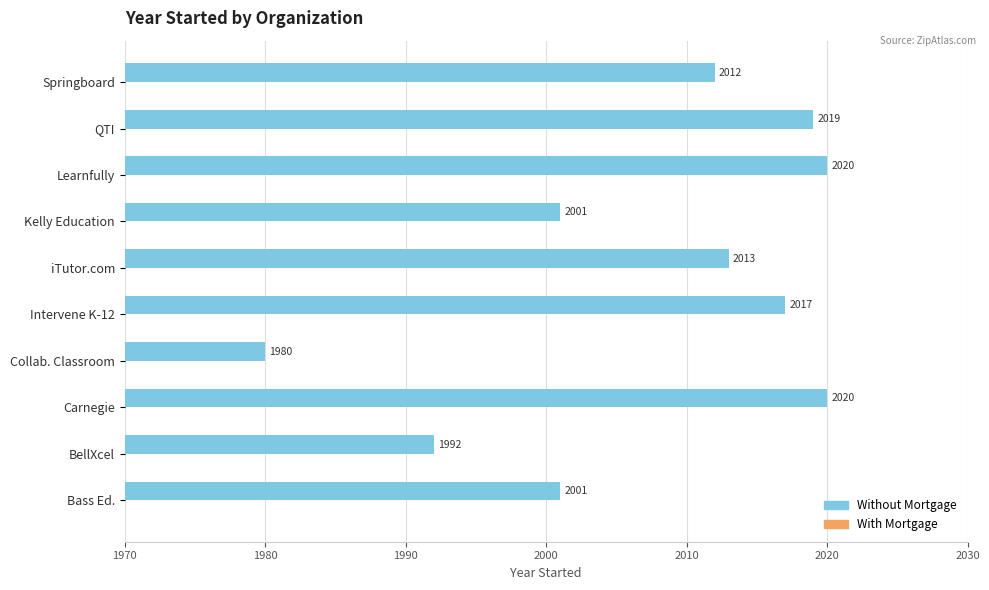

The chart shows a value of 864 at Bass Ed.. True or false?

False